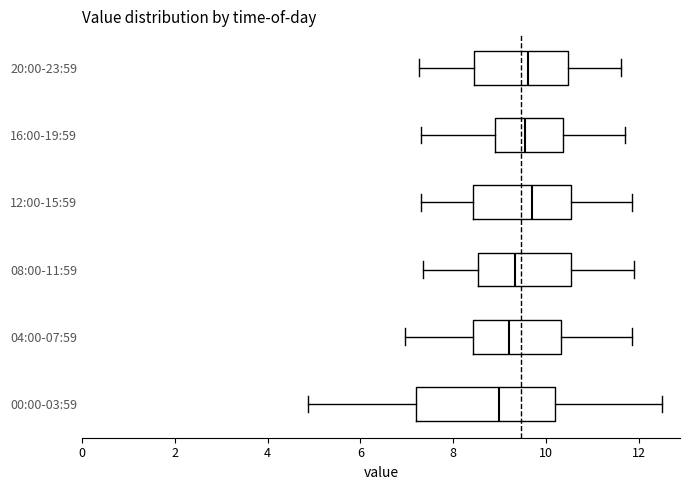

Which box has the furthest to the left median line?

00:00-03:59